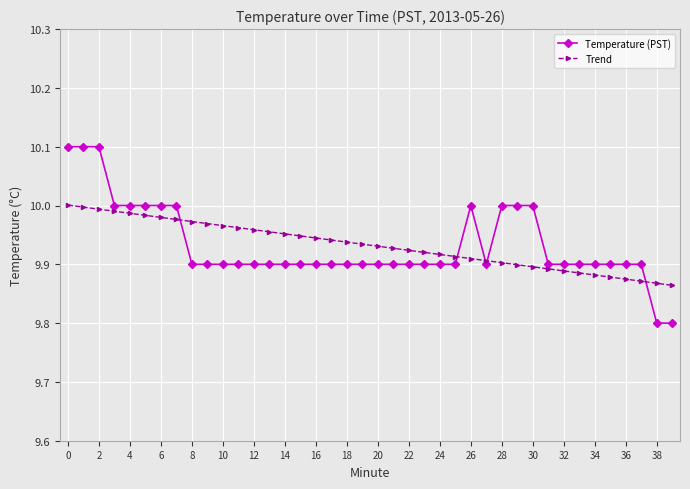

List the series in order of their peak value, lowest first.

Trend, Temperature (PST)